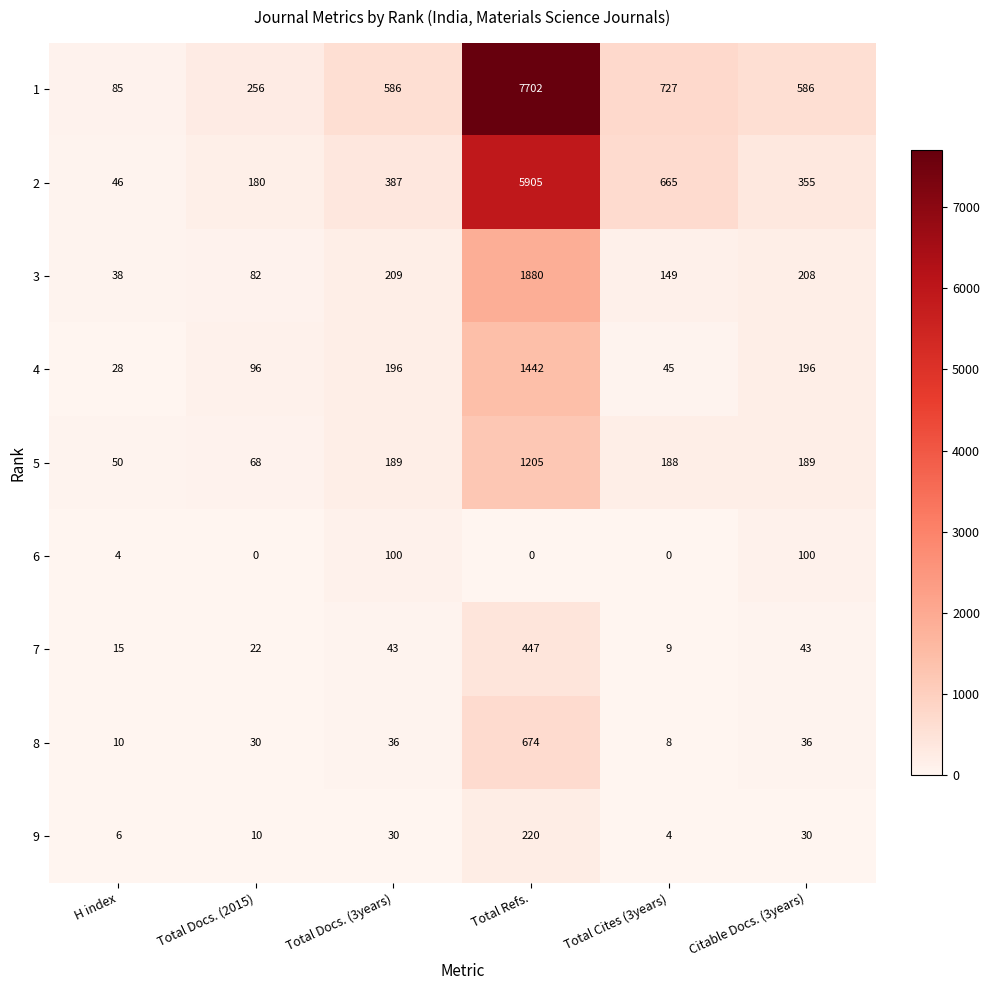

What is the total value across all series at Total Docs. (3years)?

1776